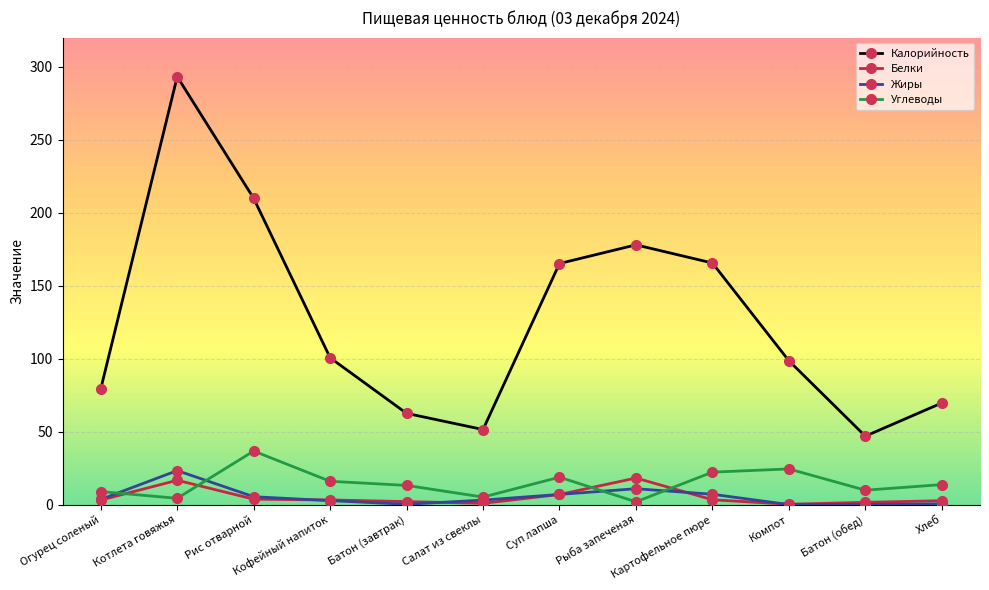

Is it true that Калорийность equals 98.6 at Компот?

True